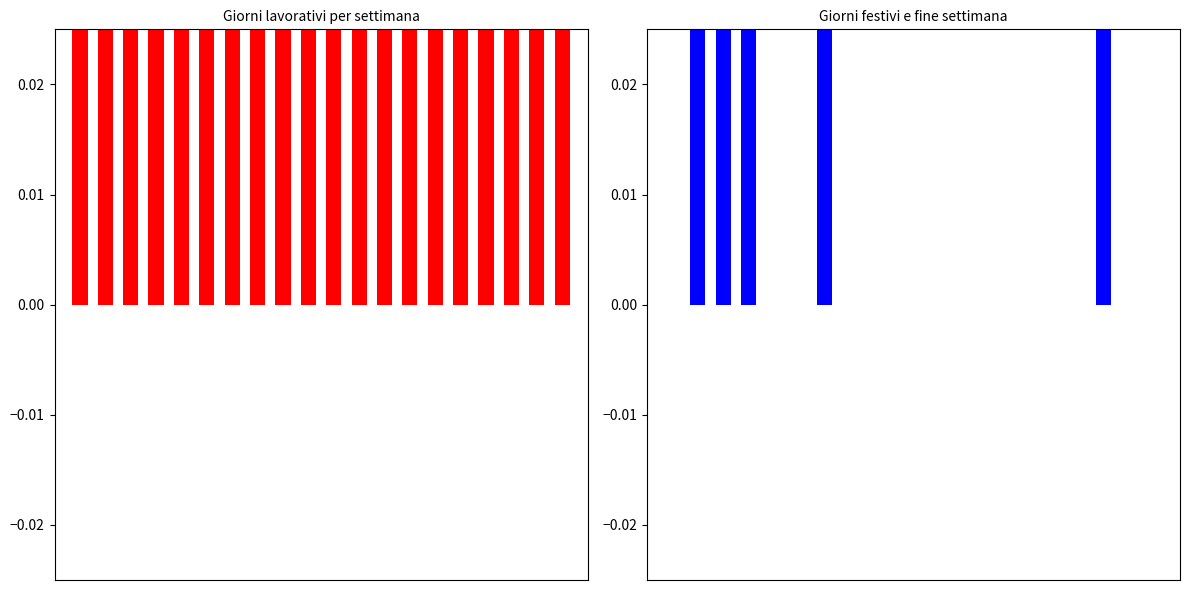

What are all the series names shown in the legend?

Giorni lavorativi, Giorni festivi